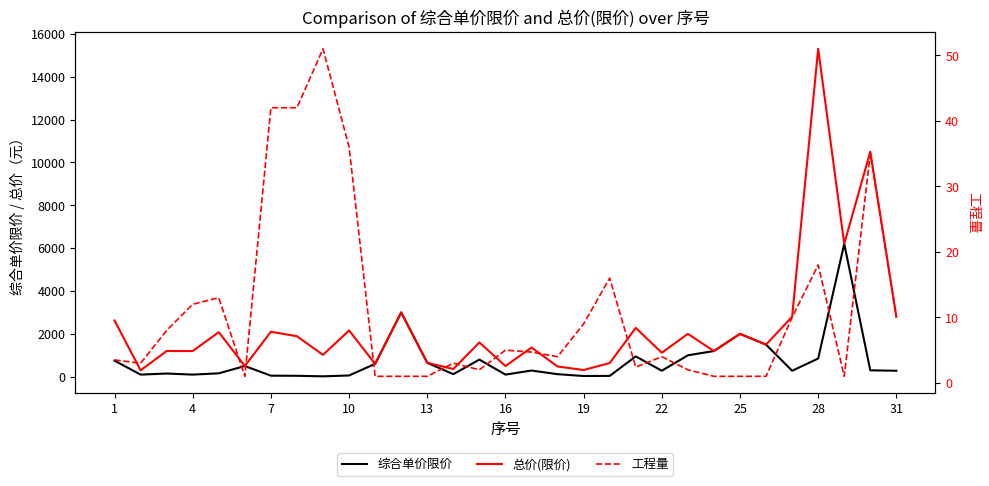

Rank the series by their average value, from lowest to highest.

工程量, 综合单价限价, 总价(限价)